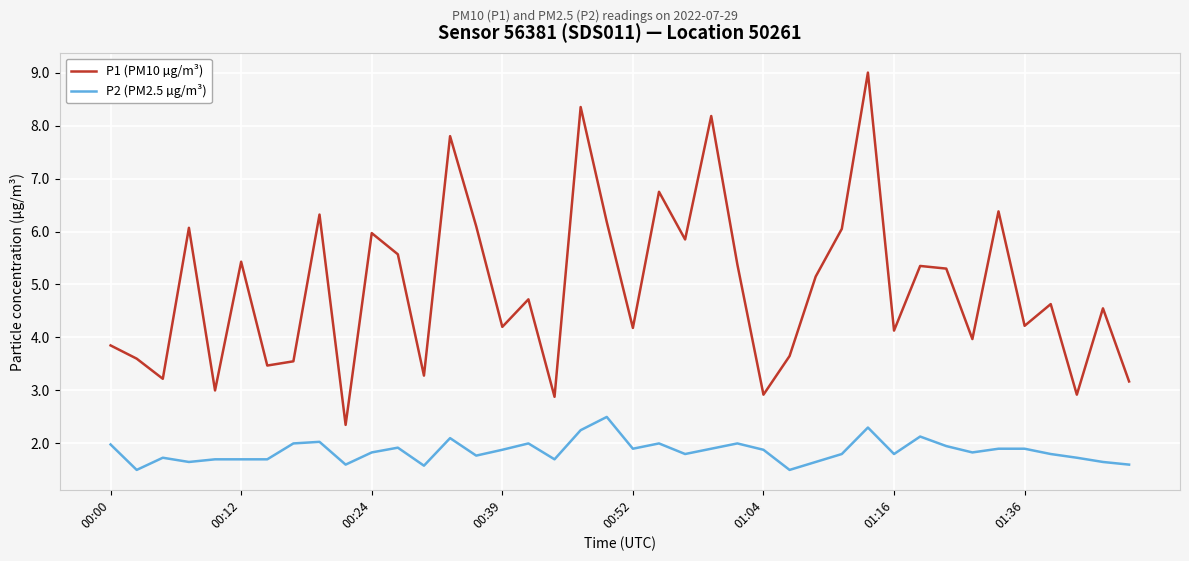

Which series has the largest total across all categories?

P1 (PM10 µg/m³)